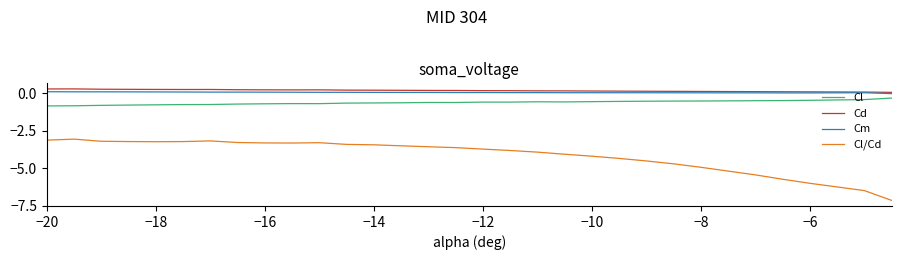

What is the smallest value displayed?

-7.1